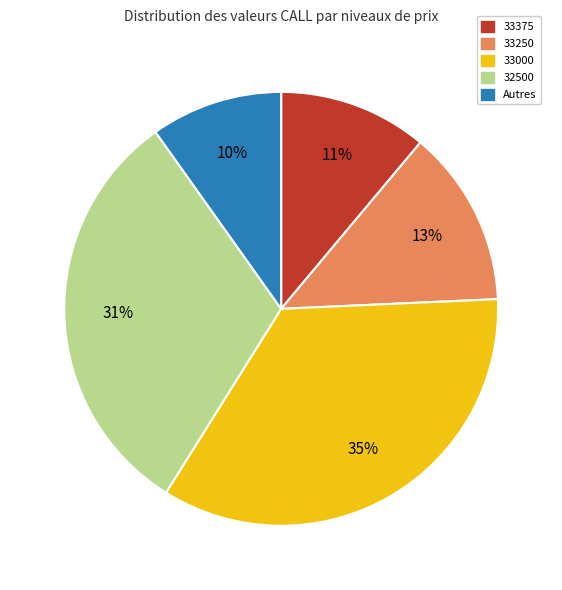

Is there any slice that represents more than half of the pie?

No